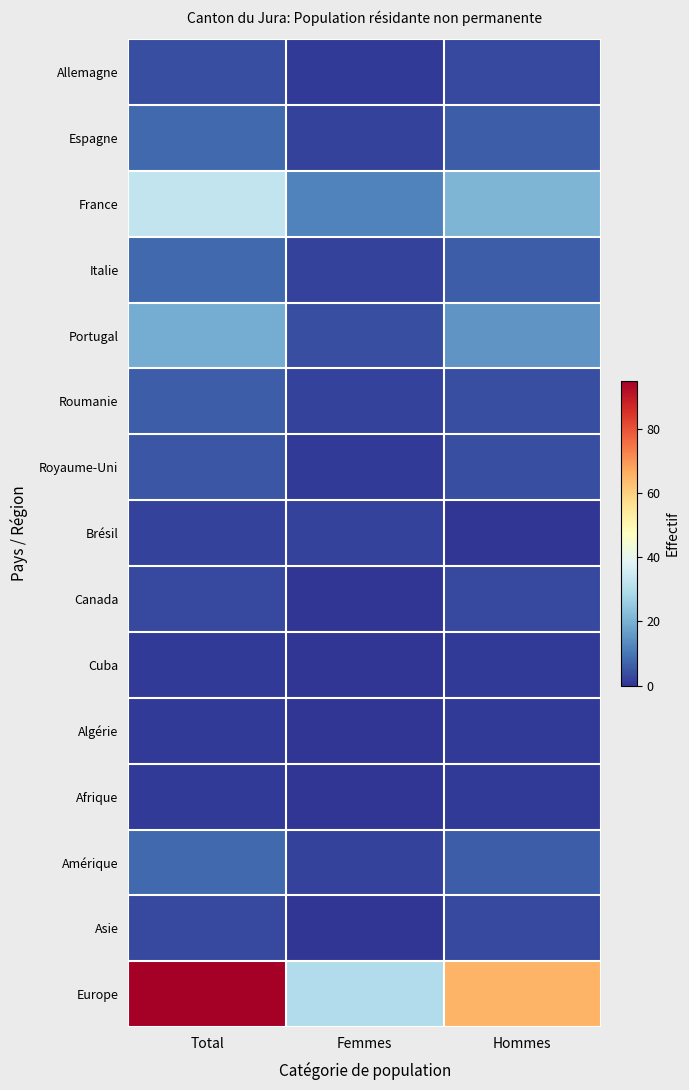

Which series has the widest spread of values?

Europe